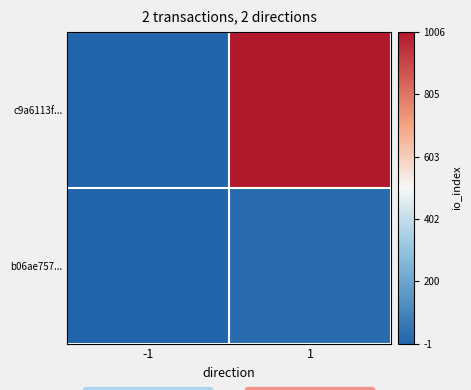

At how many categories does at least one series exceed 0?

2